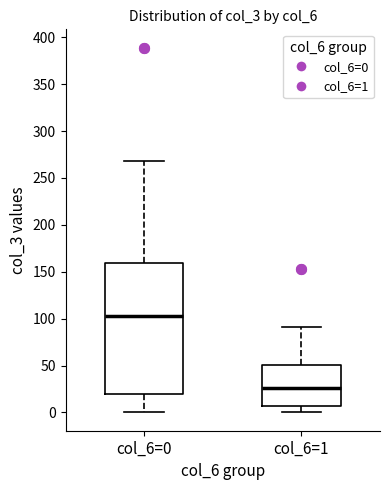

Reading left to right, read every box against the y-axis: the position of its median line, the range the box covers, and the ends of its whiskers. The values are not printed on the chart, so give them approximately, as read against the axis.

col_6=0: median 105, box 20 to 160, whiskers 0 to 270
col_6=1: median 25, box 5 to 50, whiskers 0 to 90